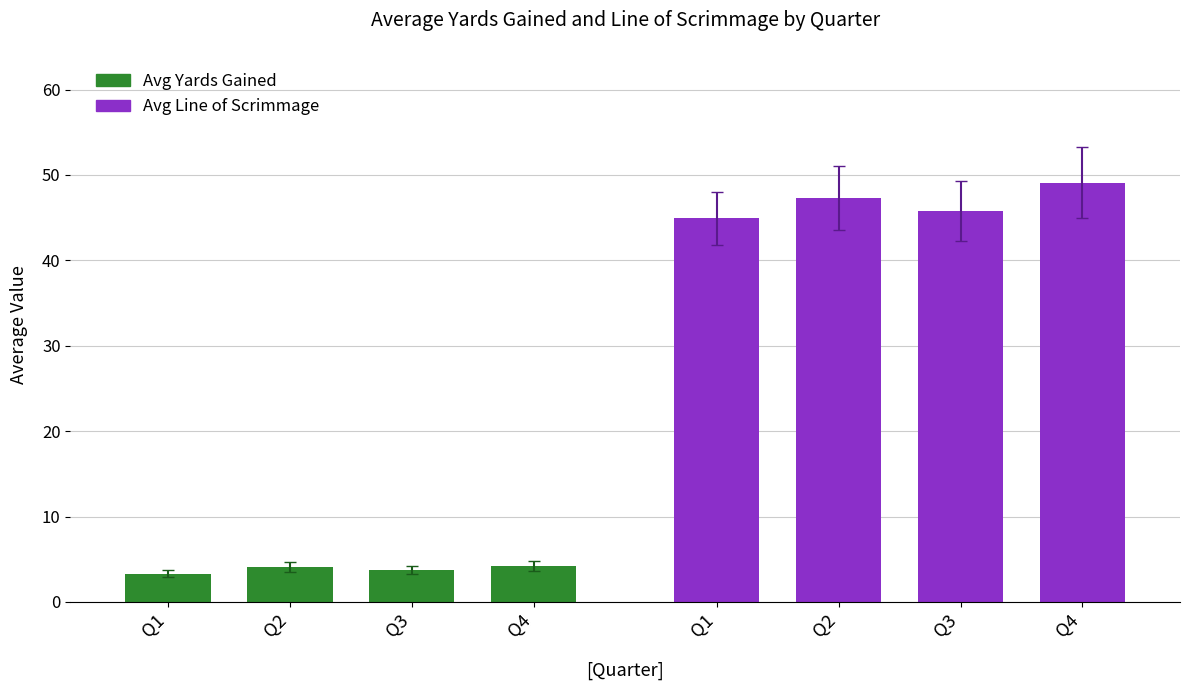

List the series in order of their peak value, highest first.

avg_los, avg_yards